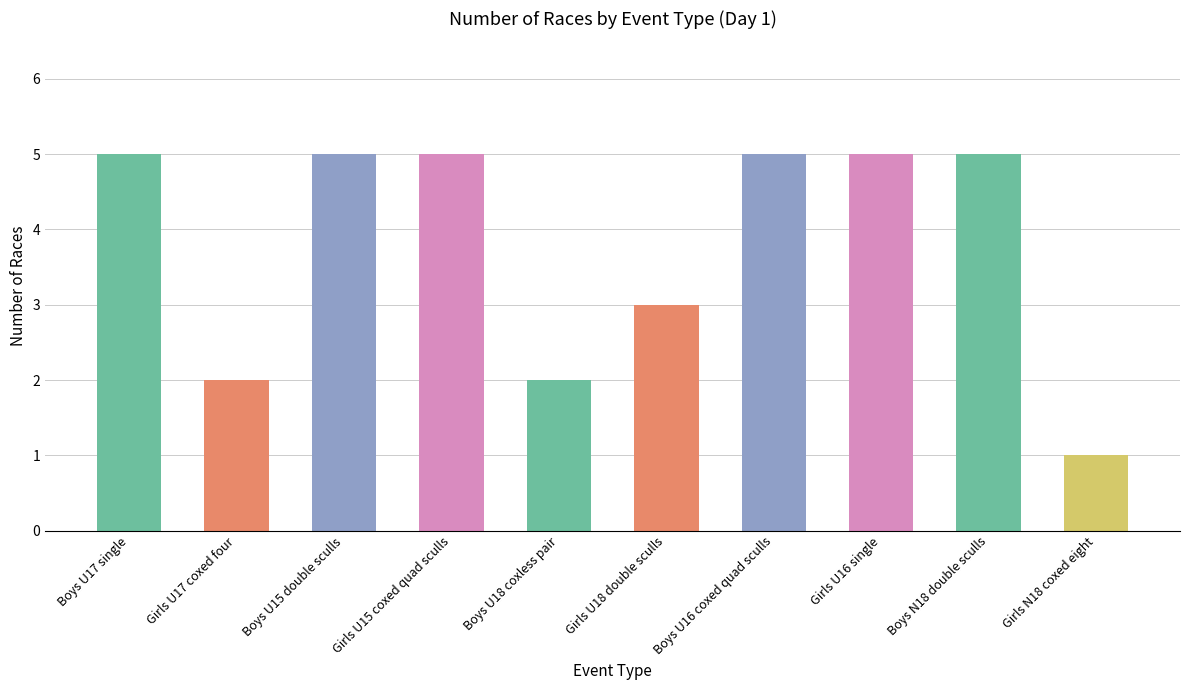

At which label is the value closest to 3?

Girls U18 double sculls